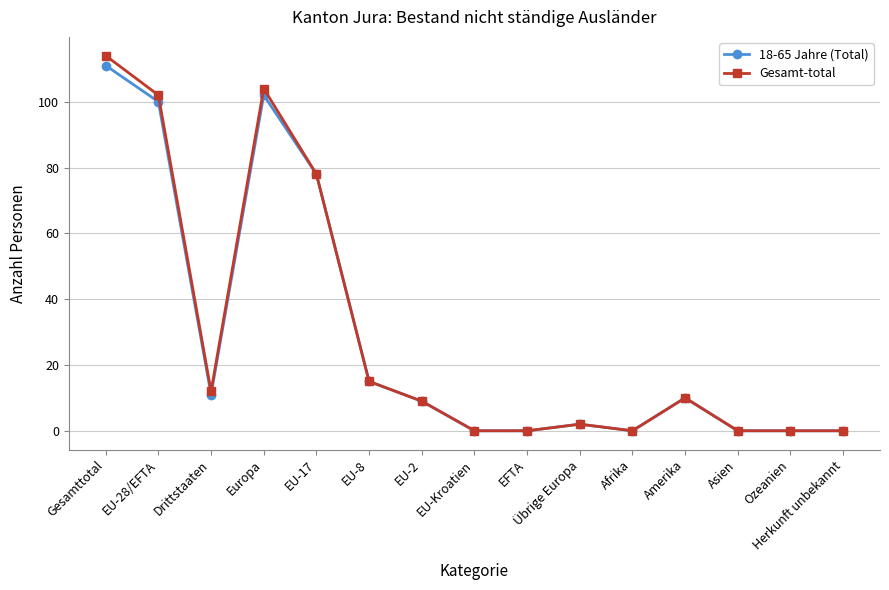

True or false: 18-65 Jahre (Total) has more than 0 interior local peaks.

True